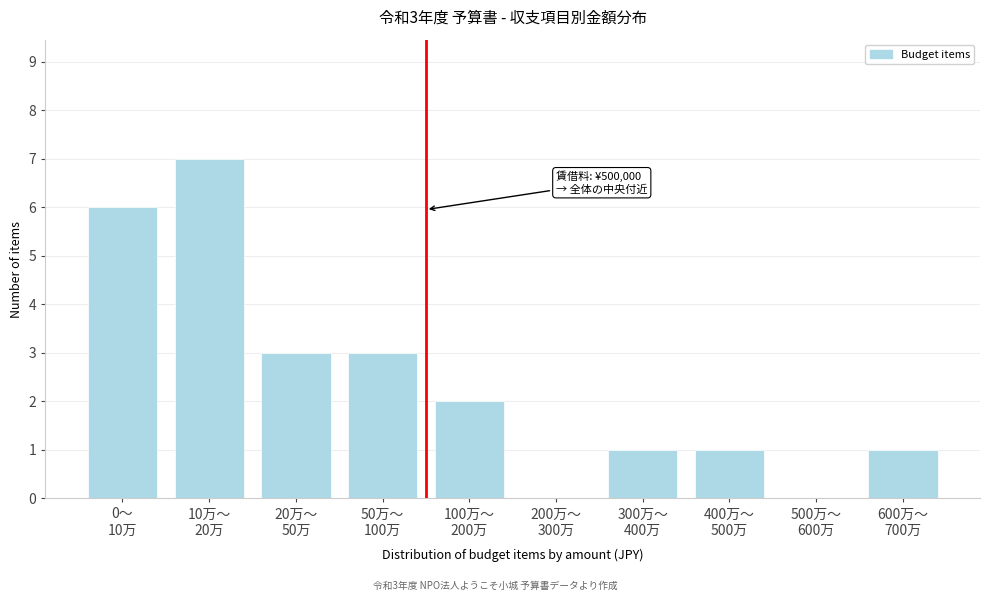

What is the greatest value displayed?

7